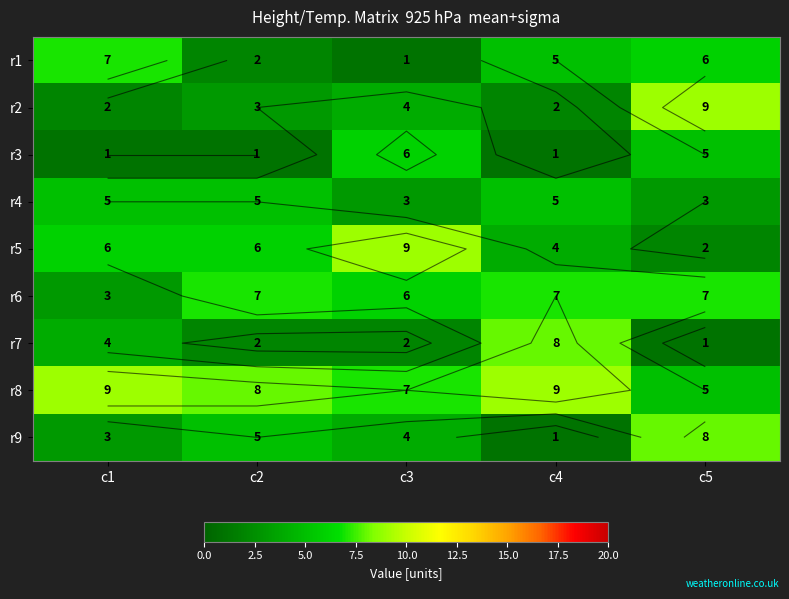

True or false: r9 has a value of 3 at c1.

True